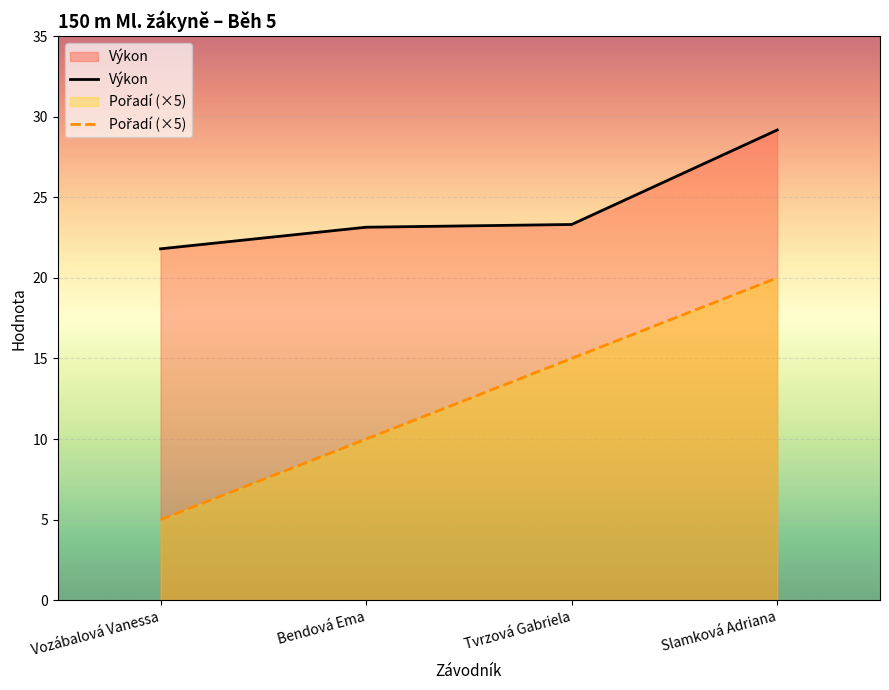

Reading left to right, transcribe all the data shown in this chart.

Výkon: Vozábalová Vanessa=21.8	Bendová Ema=23.1	Tvrzová Gabriela=23.3	Slamková Adriana=29.2
Pořadí (×5): Vozábalová Vanessa=5.0	Bendová Ema=10.0	Tvrzová Gabriela=15.0	Slamková Adriana=20.0